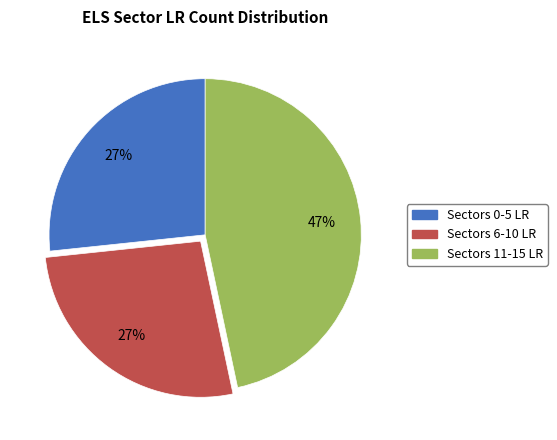

To the nearest percent, what is the average slice percentage?

33%